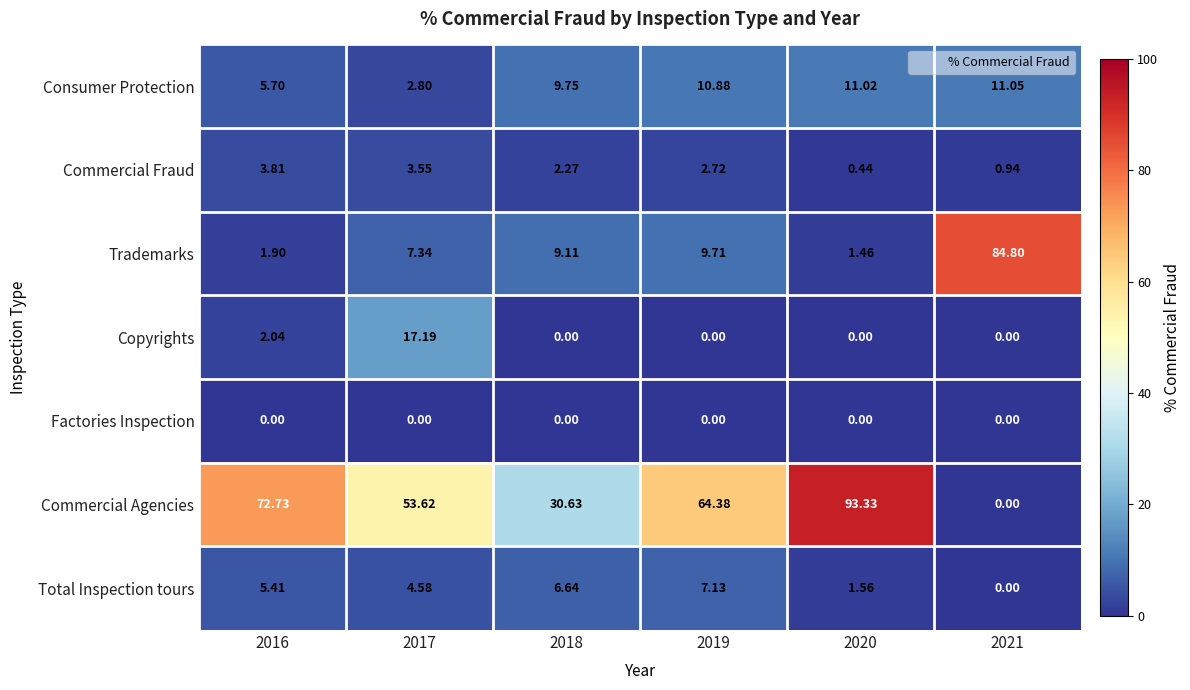

At which category is the sum across all series the highest?

2020